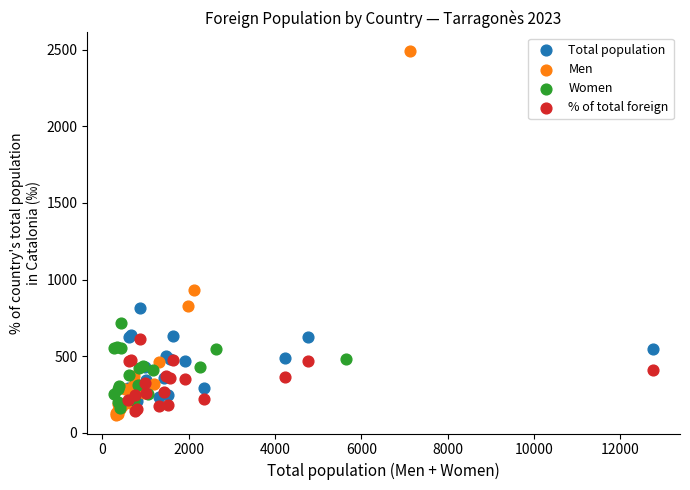

Which series contains the highest Y value?

Men